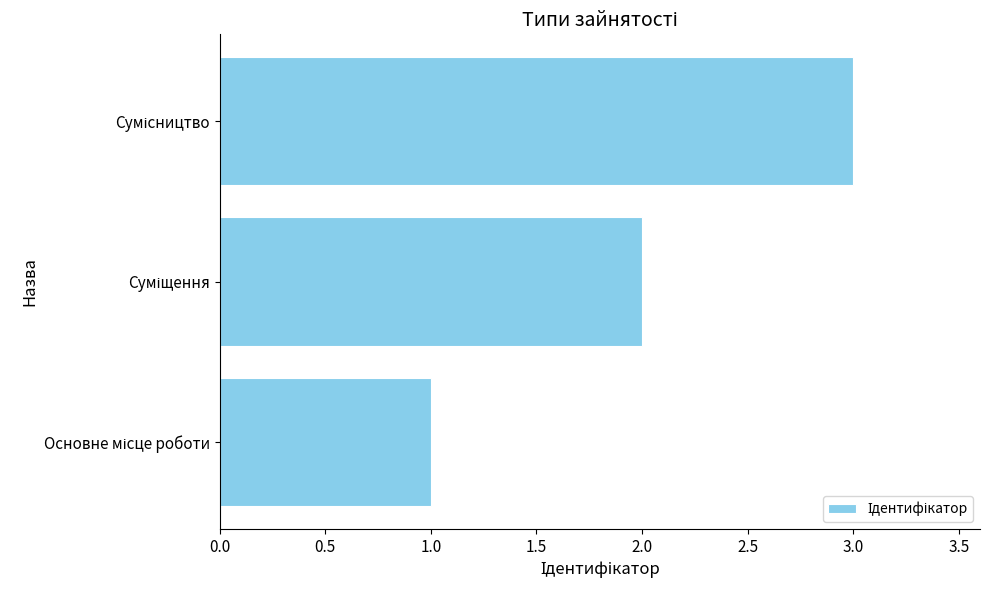

What is the maximum value shown in the chart?

3